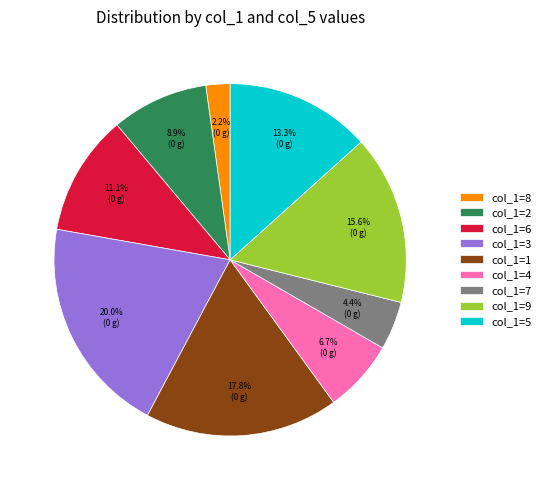

How many slices are in this pie chart?

9